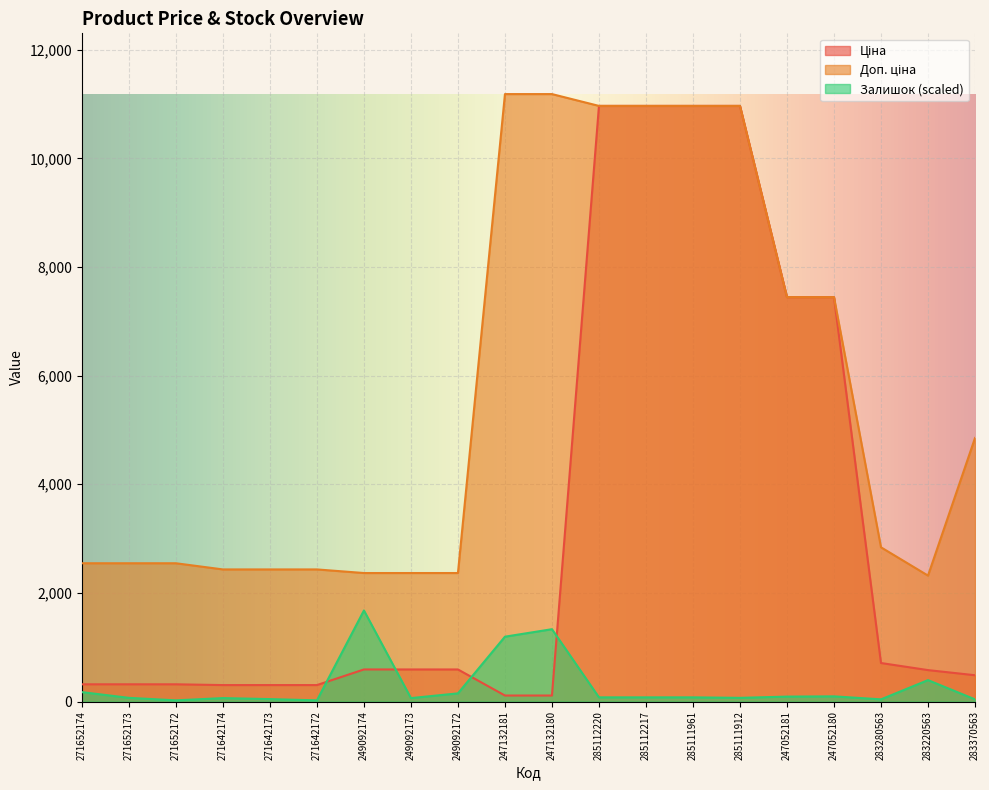

Reading left to right, transcribe all the data shown in this chart.

Ціна: 318.3	318.3	318.3	304.1	304.1	304.1	591.6	591.6	591.6	111.8	111.8	10964.4	10964.4	10964.4	10964.4	7444.6	7444.6	710.0	579.8	485.1
Доп. ціна: 2546.4	2546.4	2546.4	2432.8	2432.8	2432.8	2366.5	2366.5	2366.5	11182.0	11182.0	10964.4	10964.4	10964.4	10964.4	7444.6	7444.6	2839.8	2319.2	4851.4
Залишок: 174.6	68.9	23.0	64.3	46.0	23.0	1677.3	64.3	151.6	1194.8	1332.6	78.1	78.1	78.1	68.9	91.9	96.5	41.4	395.2	41.4